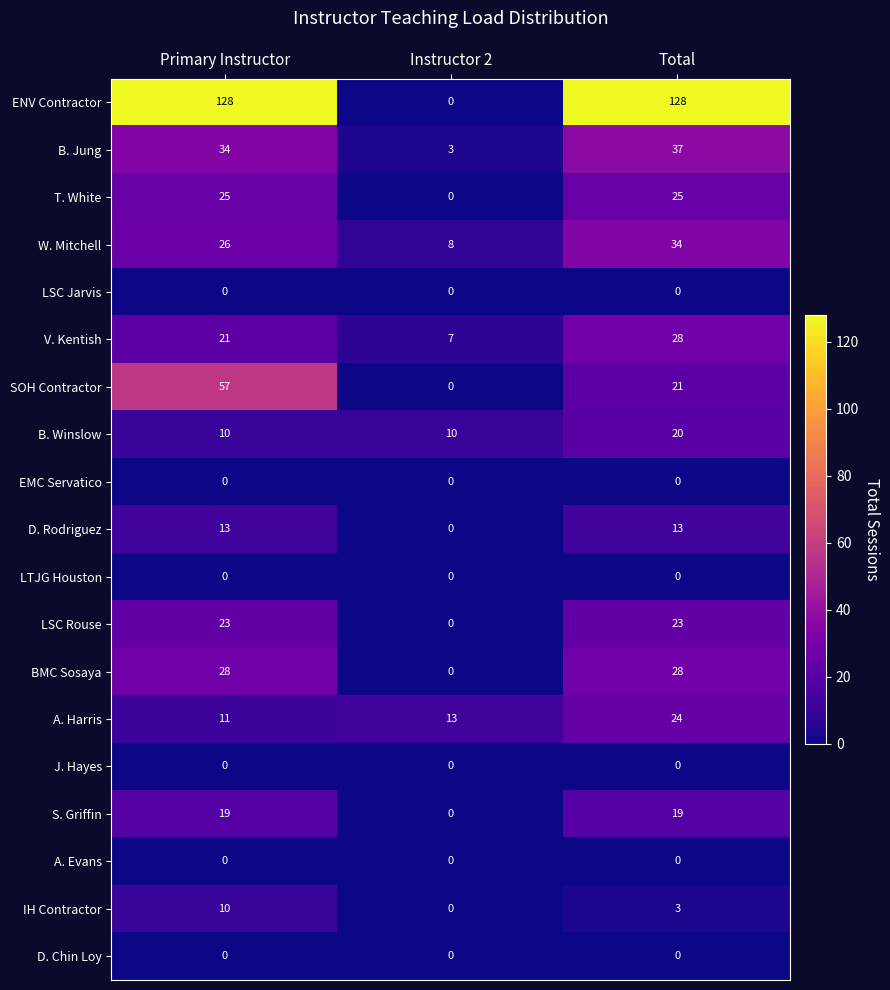

What is the difference between the second highest and minimum values in the SOH Contractor series?

21